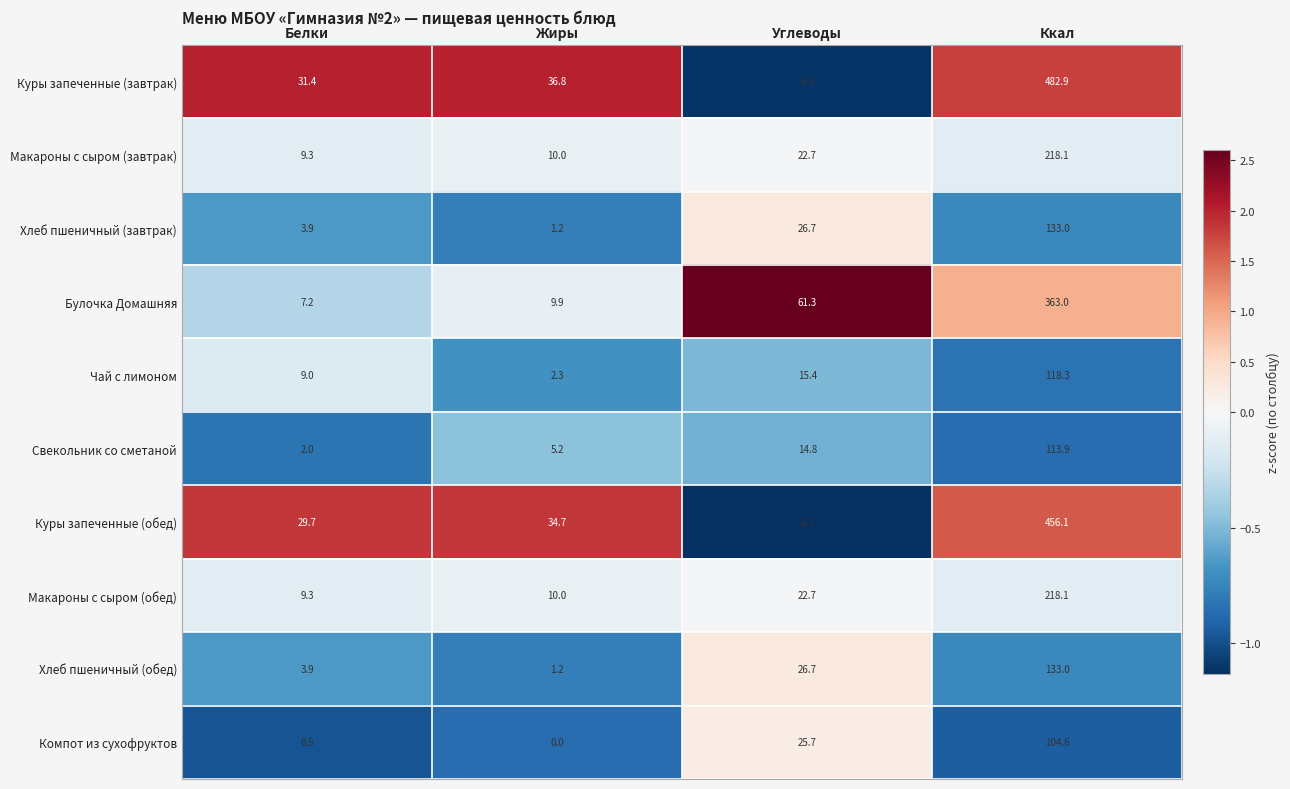

Between Белки and Углеводы, which series saw the biggest shift?

Булочка Домашняя